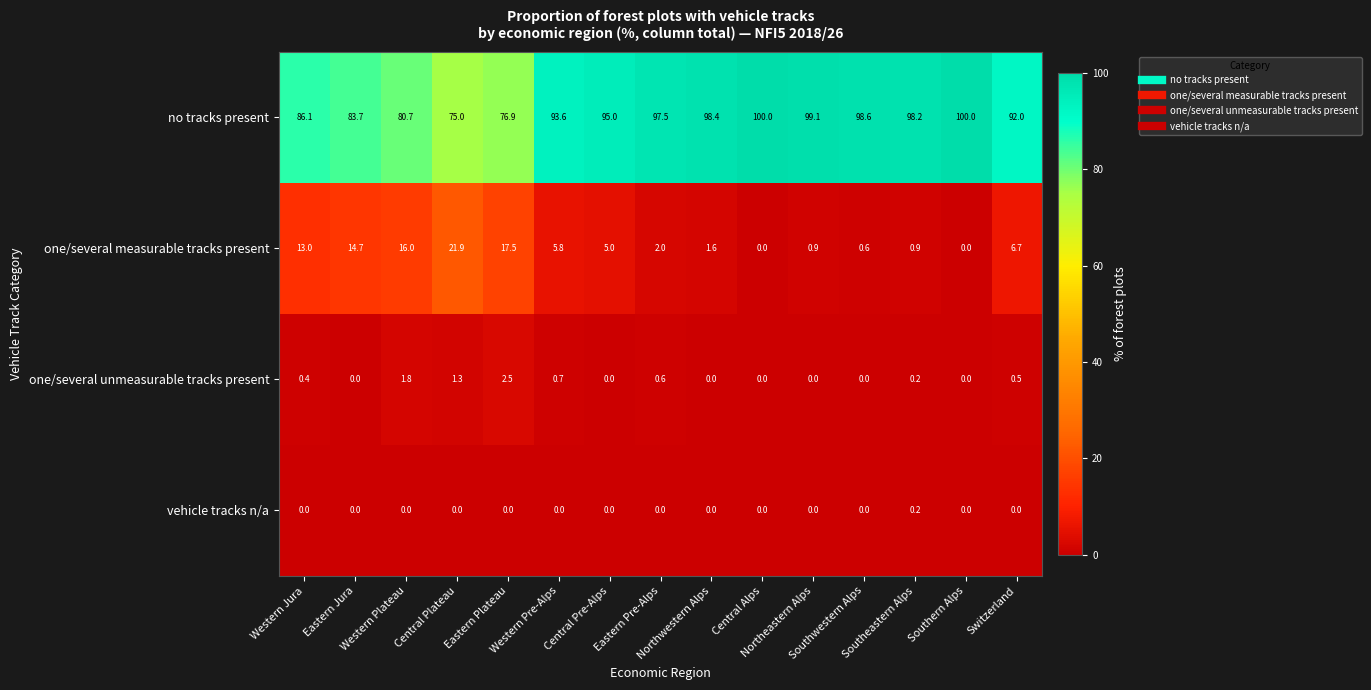

What is the maximum value shown in the chart?

100.0